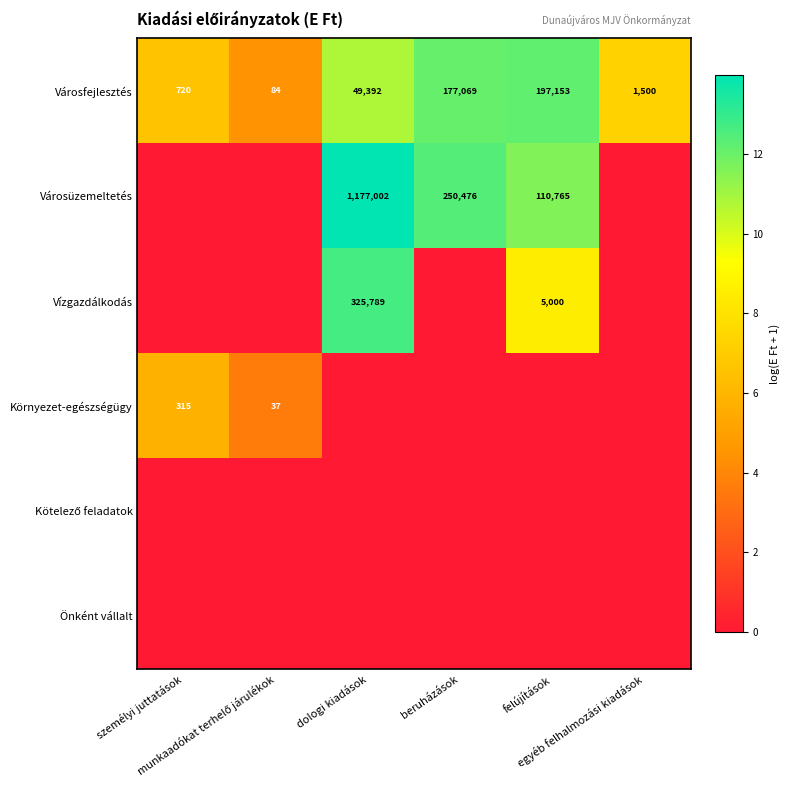

The Önként vállalt series shows 0.0 at egyéb felhalmozási kiadások. True or false?

True